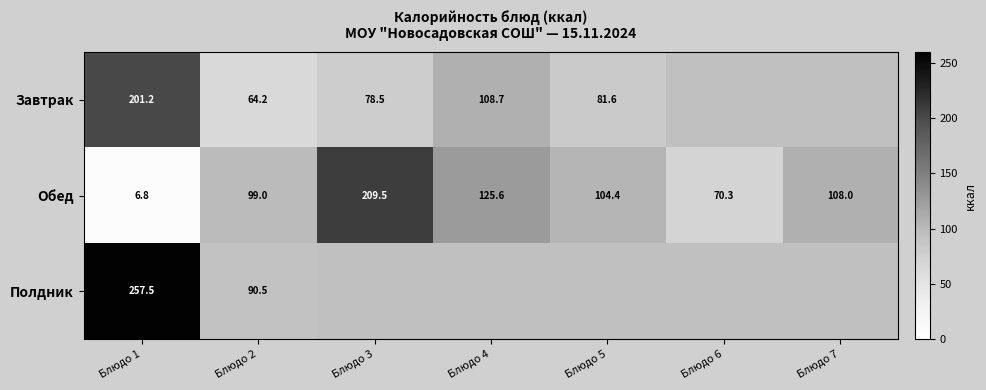

Is the value of Завтрак at Блюдо 2 greater than the value of Обед at Блюдо 2?

No